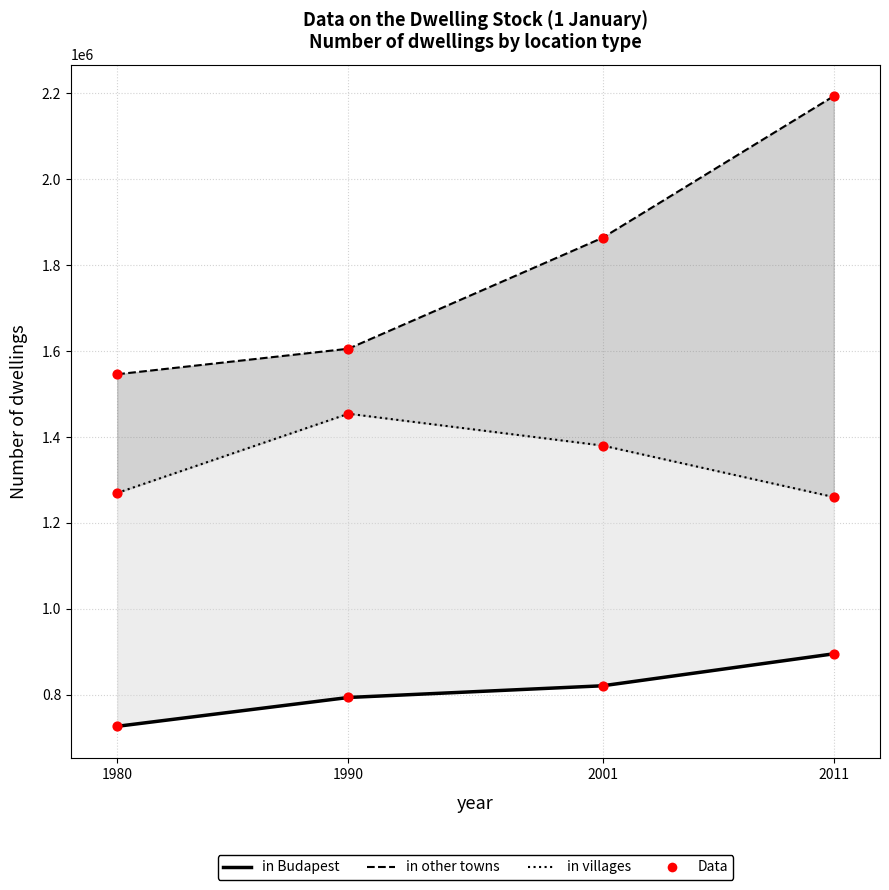

What is the total value across all series at 2001?

8129306